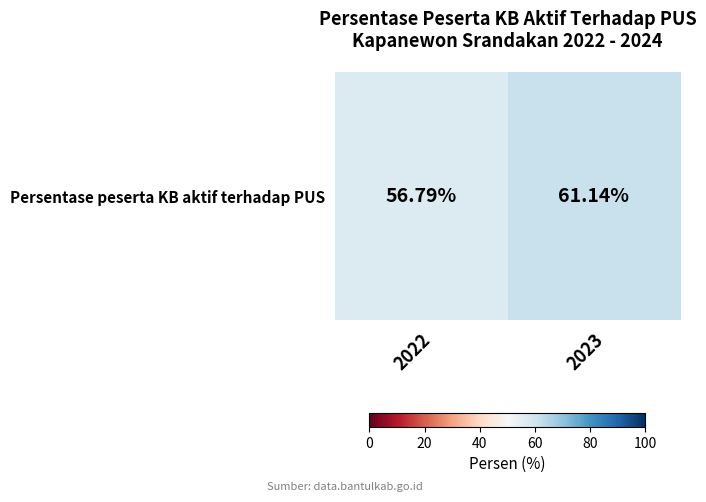

Rank the categories by value from highest to lowest.

2023, 2022